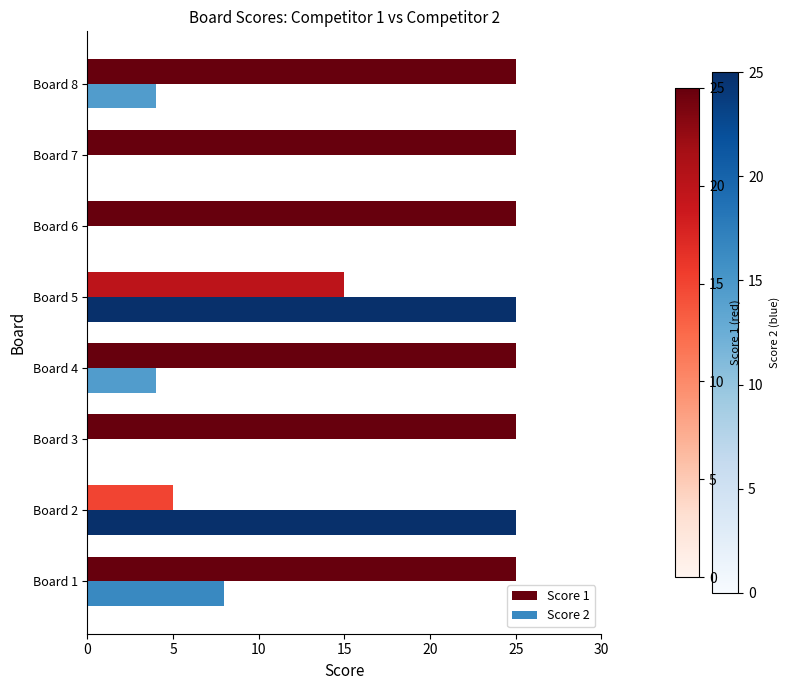

The value of Score 2 at Board 4 is 6. True or false?

False